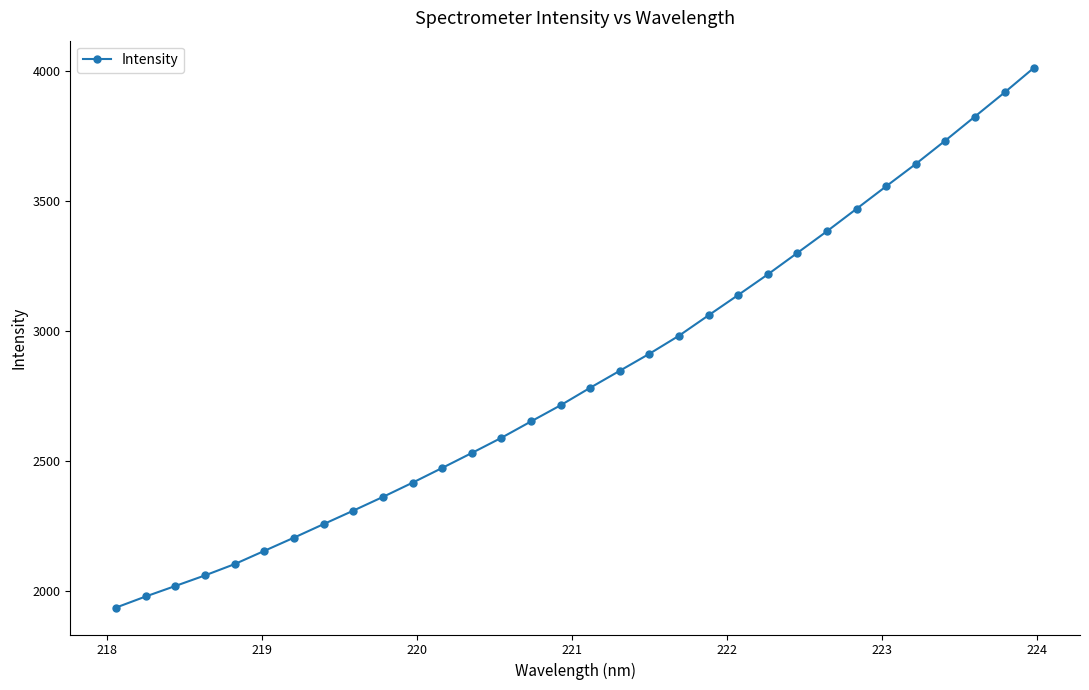

What is the smallest value displayed?

1934.5